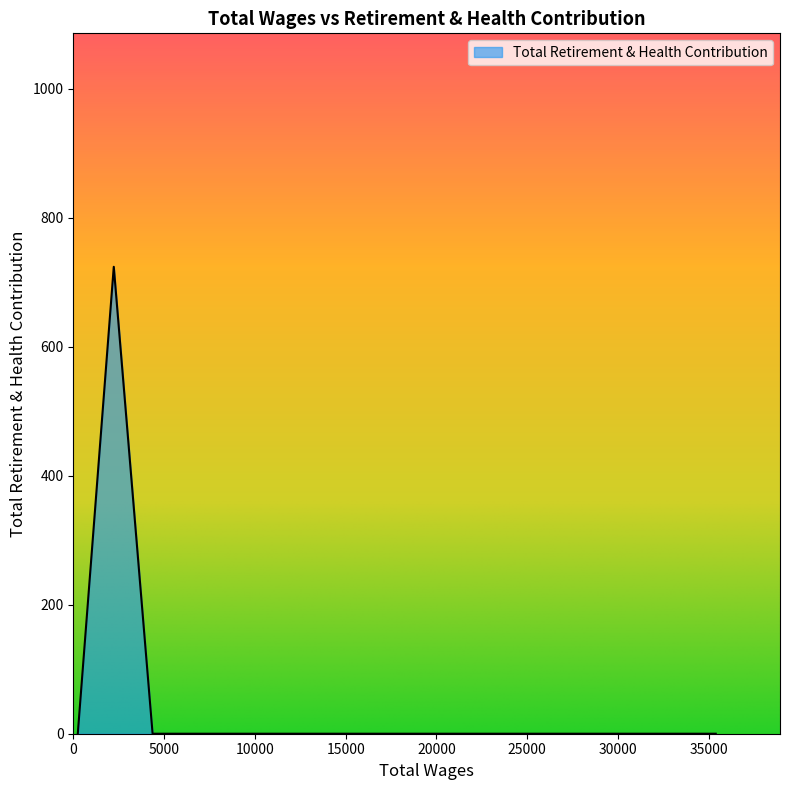

What is the difference between the maximum and minimum values?

724